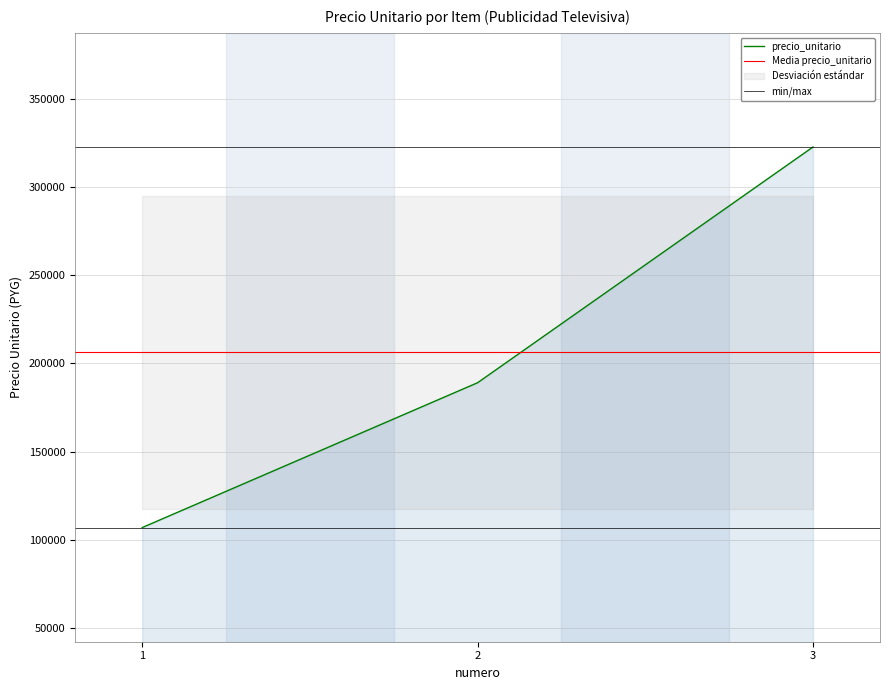

True or false: the data shows 106933 at 1.

True